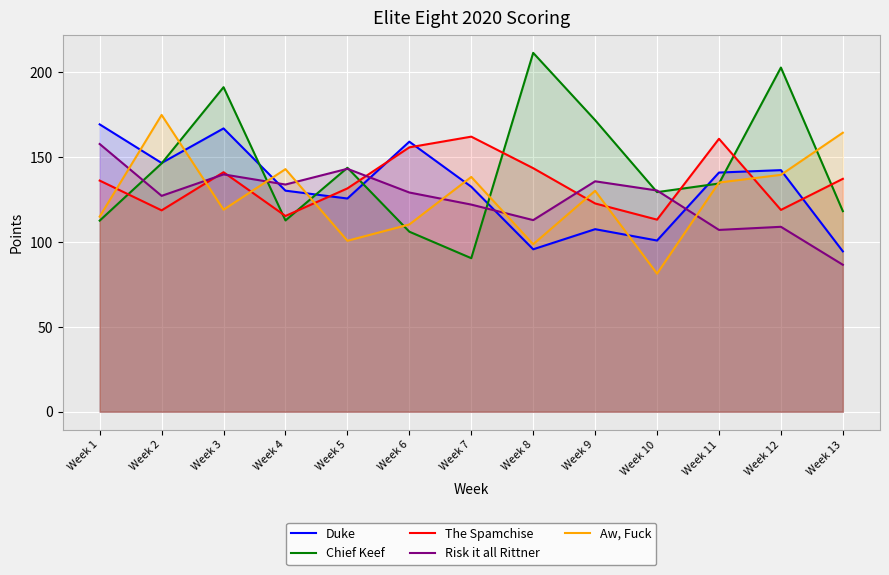

What is the difference between the Duke values at Week 8 and Week 6?

63.4